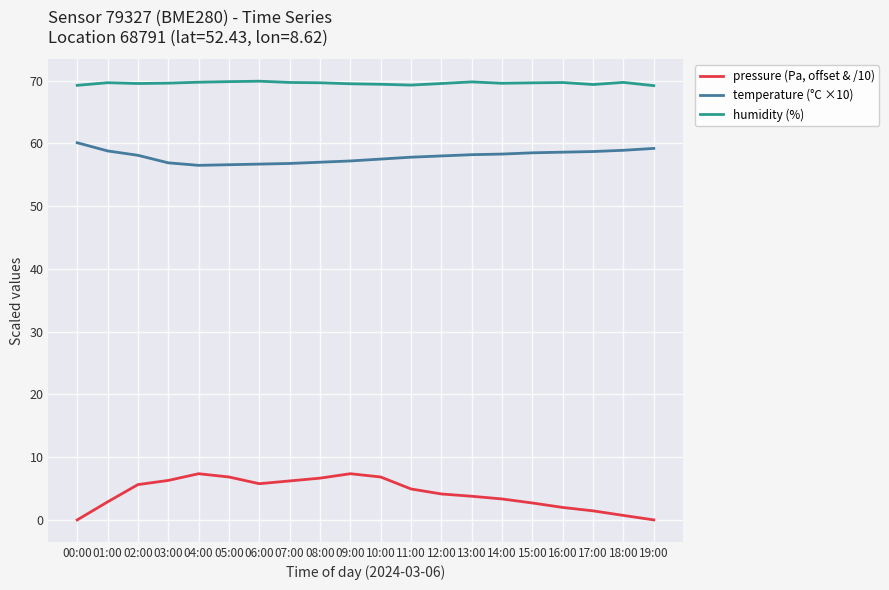

What is the difference between the highest and lowest values at 06:00?

64.1